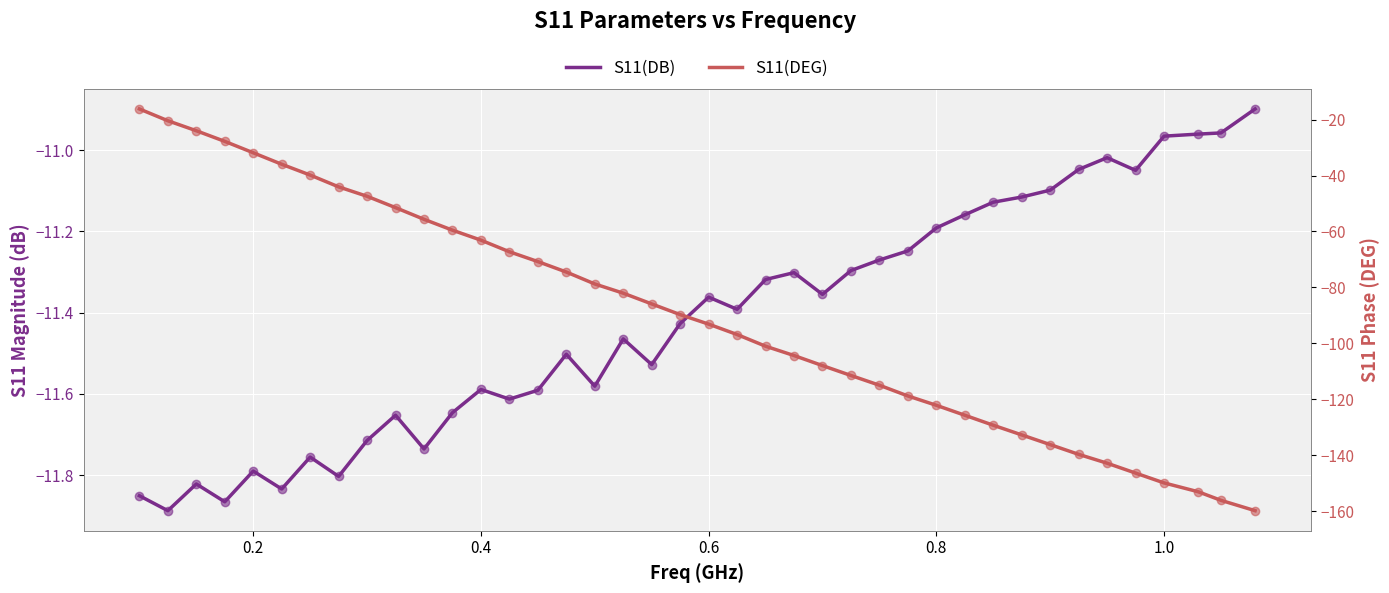

Reading left to right, transcribe all the data shown in this chart.

S11(DB): -11.9	-11.9	-11.8	-11.9	-11.8	-11.8	-11.8	-11.8	-11.7	-11.7	-11.7	-11.6	-11.6	-11.6	-11.6	-11.5	-11.6	-11.5	-11.5	-11.4	-11.4	-11.4	-11.3	-11.3	-11.4	-11.3	-11.3	-11.2	-11.2	-11.2	-11.1	-11.1	-11.1	-11.0	-11.0	-11.0	-11.0	-11.0	-11.0	-10.9
S11(DEG): -16.2	-20.4	-24.0	-27.8	-31.9	-36.0	-39.8	-44.1	-47.4	-51.5	-55.7	-59.6	-63.1	-67.3	-70.8	-74.5	-78.8	-82.1	-85.9	-89.7	-93.1	-96.9	-101.0	-104.4	-108.0	-111.5	-115.0	-118.8	-122.2	-125.7	-129.3	-132.8	-136.2	-139.7	-142.9	-146.4	-149.9	-153.1	-156.2	-159.9